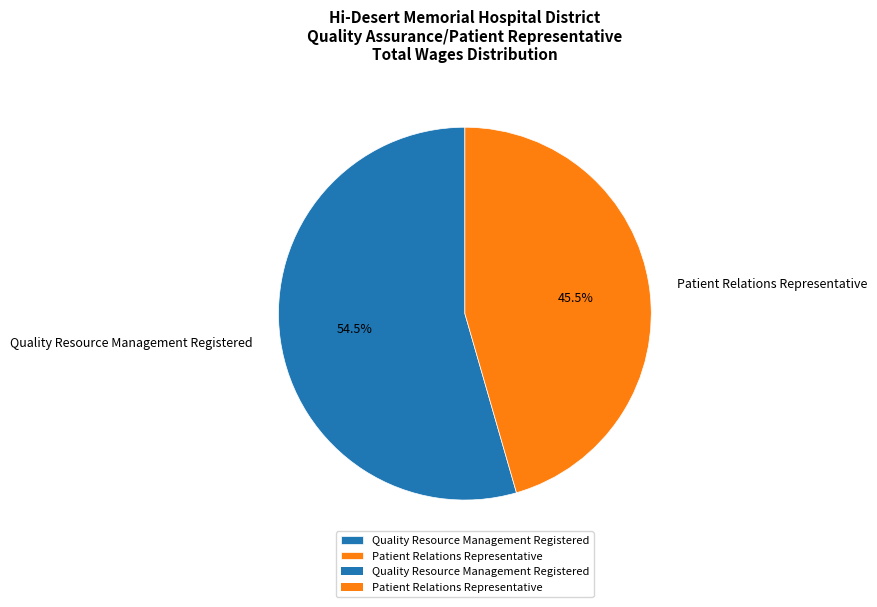

Count the number of slices in the pie.

2